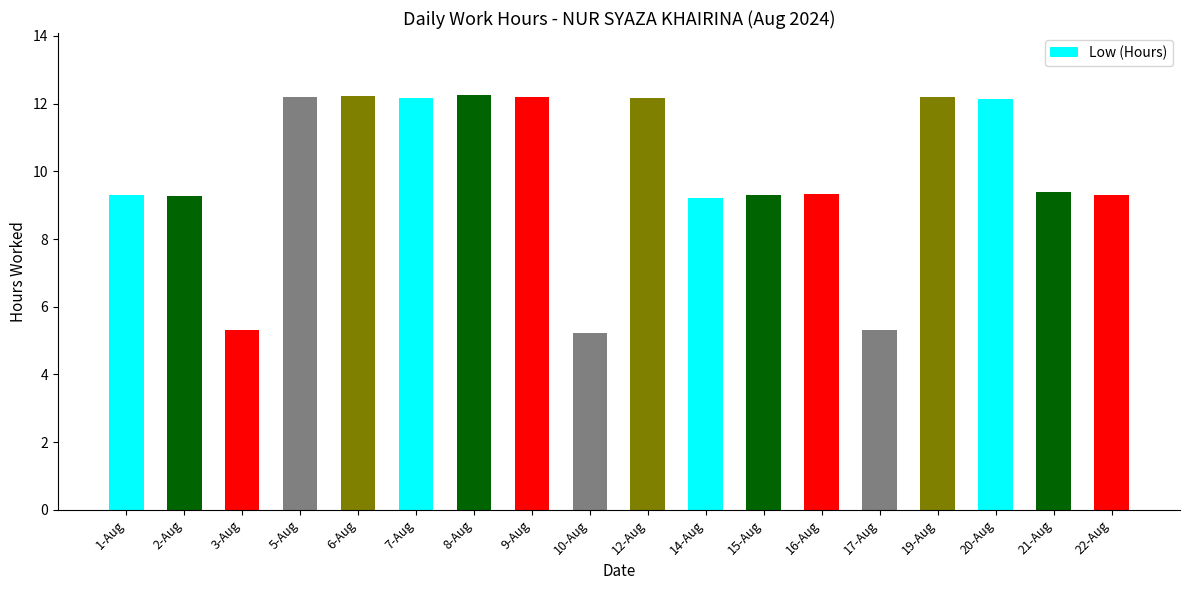

What is the label of the 16th bar from the left?

20-Aug